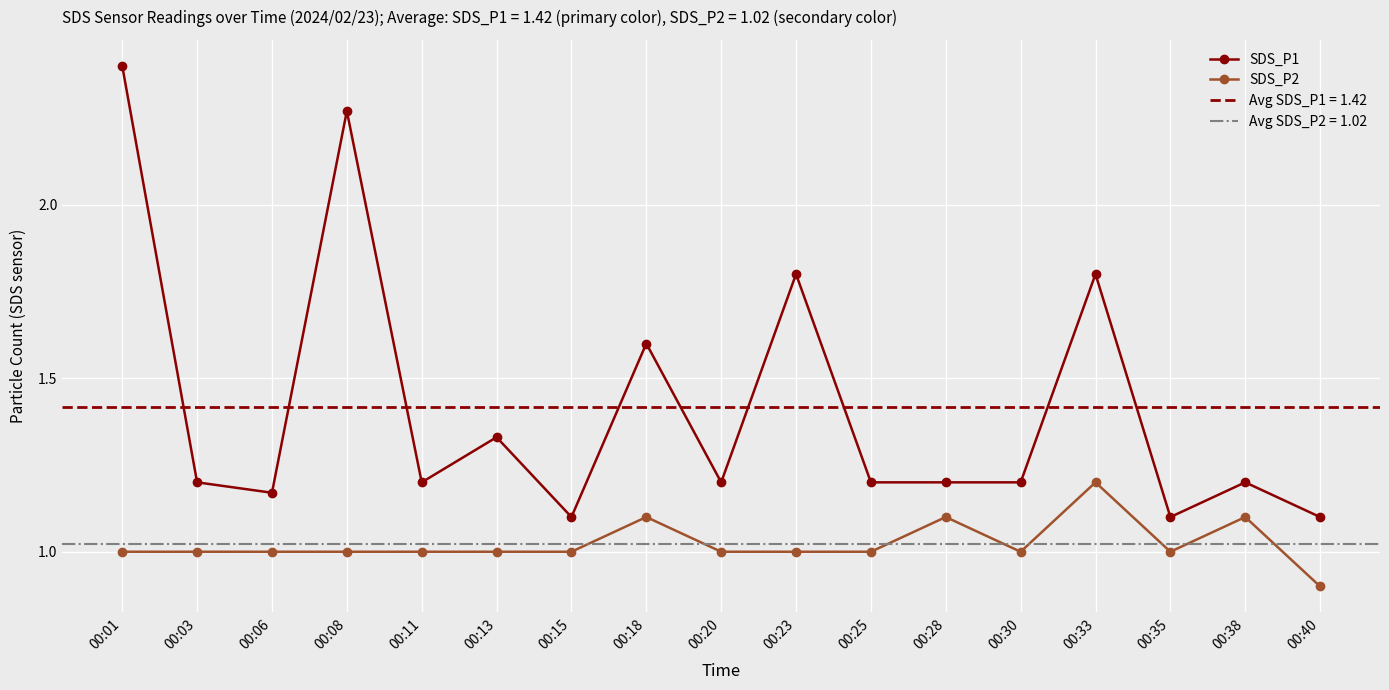

At which category does the chart reach its minimum across all series?

00:40